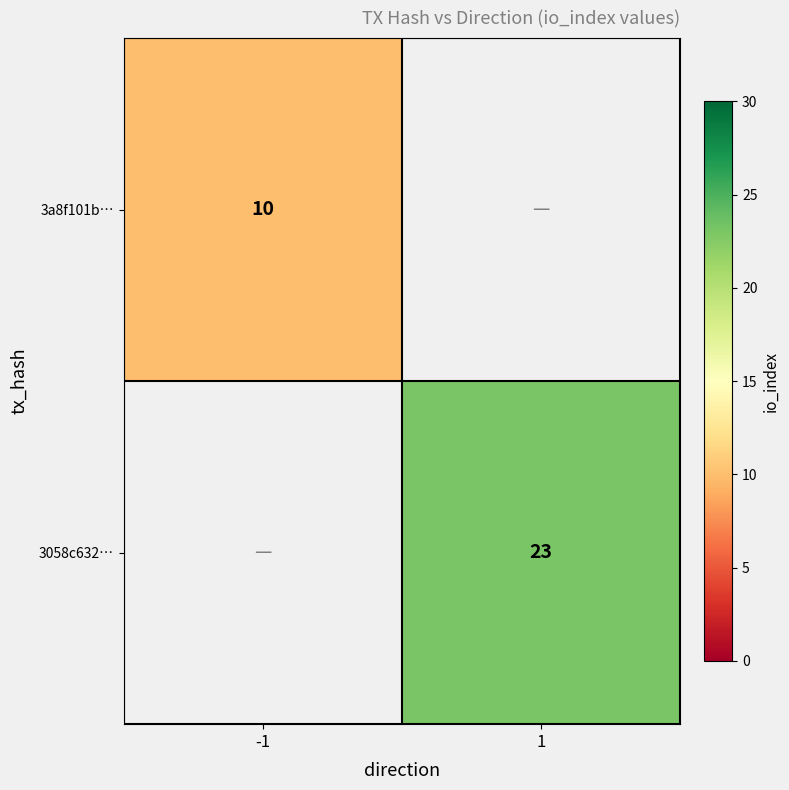

Is the value of 3a8f101b… at -1 greater than the value of 3058c632… at 1?

No